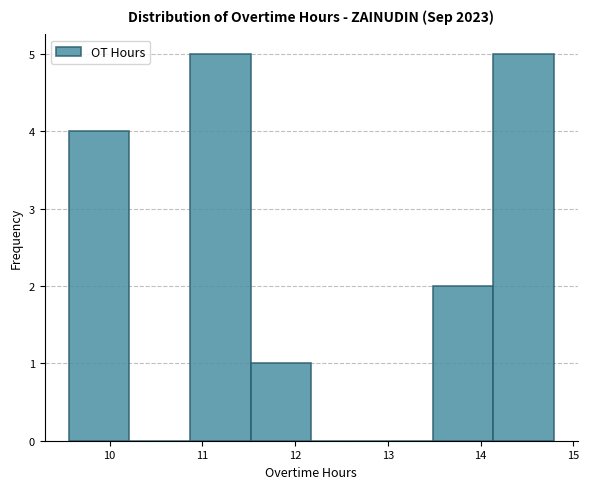

Reading left to right, list every bar in this chart as the range it spans on the x-axis followed by its height. Neither the bar edges nor the heights are printed on the chart, so give them approximately, as read against the axes.

9.6 to 10.2: 4
10.2 to 10.9: 0
10.9 to 11.5: 5
11.5 to 12.2: 1
12.2 to 12.8: 0
12.8 to 13.5: 0
13.5 to 14.1: 2
14.1 to 14.8: 5